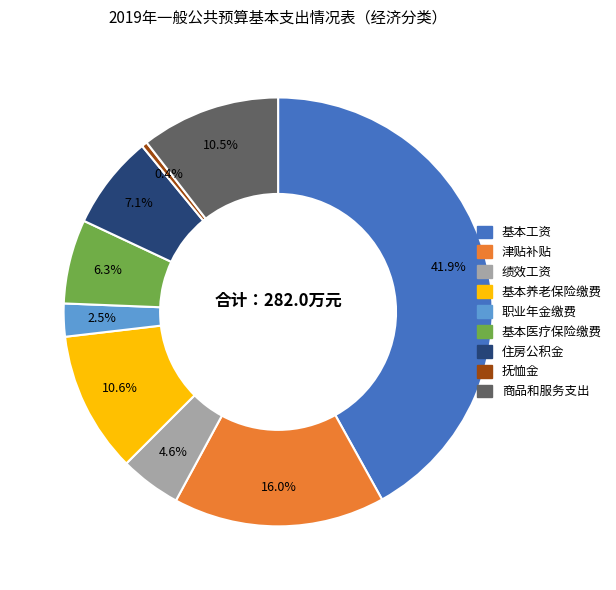

Is there a majority slice in this chart?

No